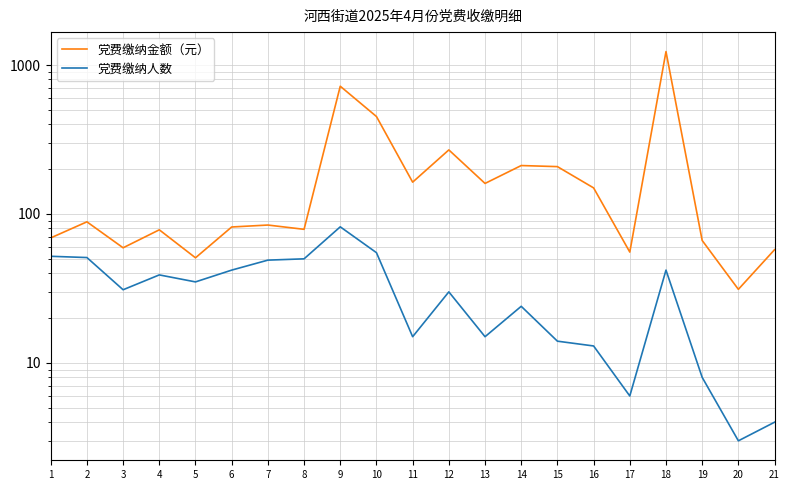

How many data points in 党费缴纳人数 are above 31?

10